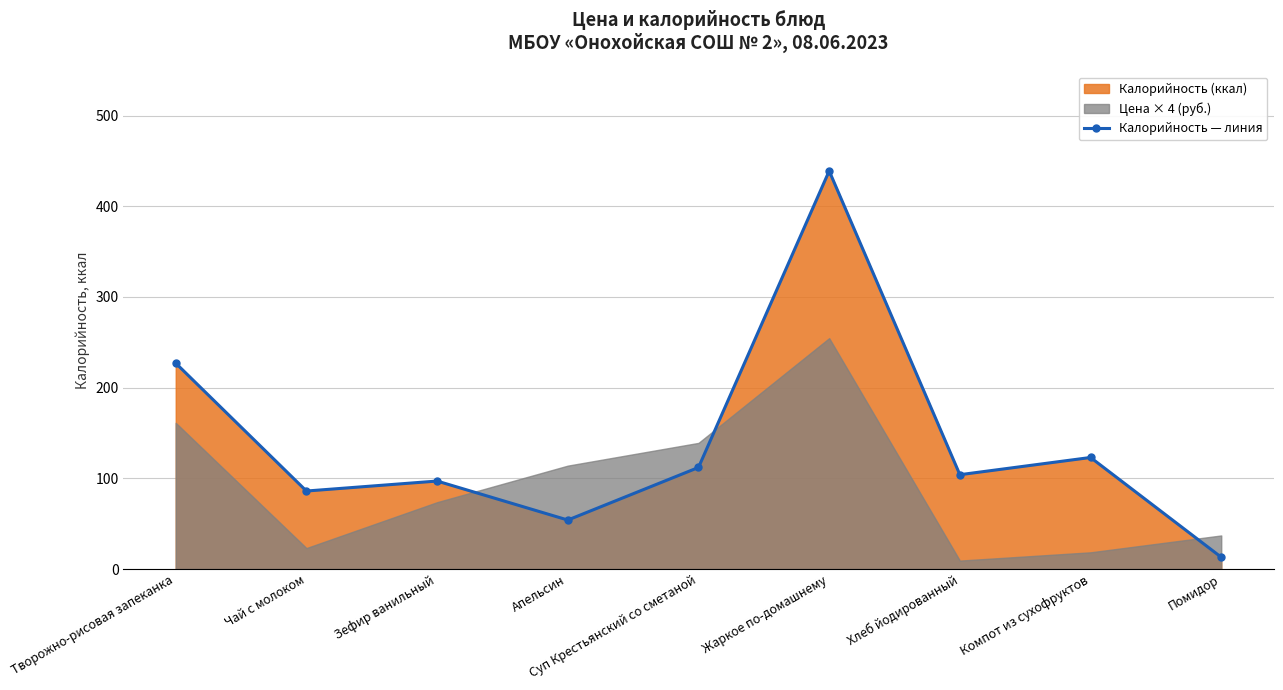

What is the label of the 6th point from the left?

Жаркое по-домашнему